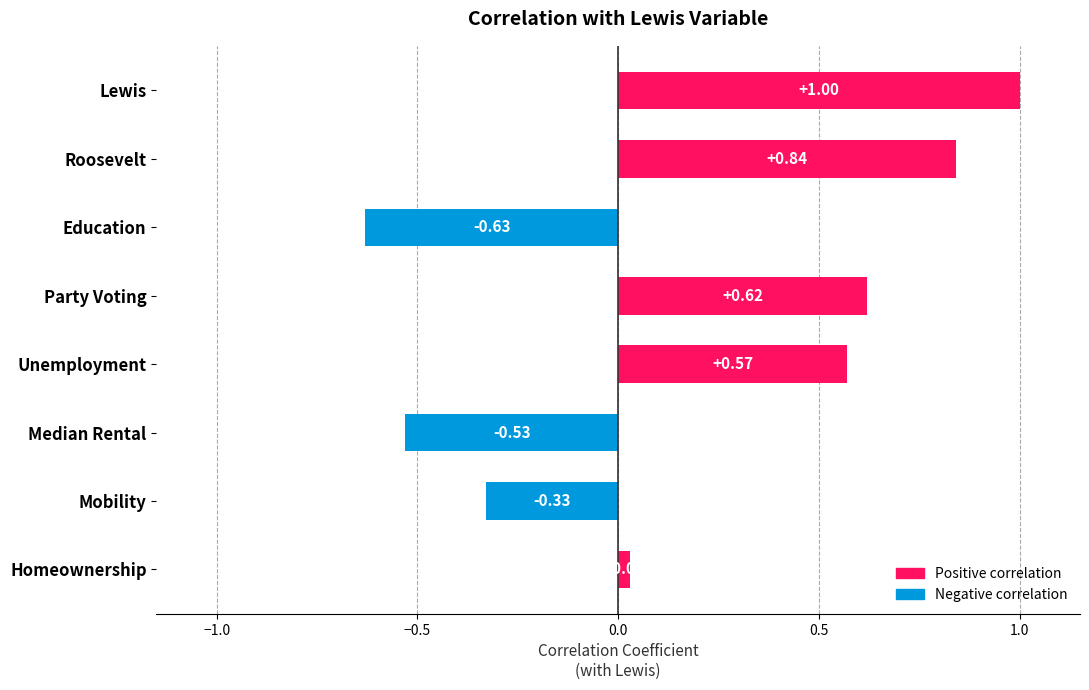

At which category does the chart reach its minimum across all series?

Education